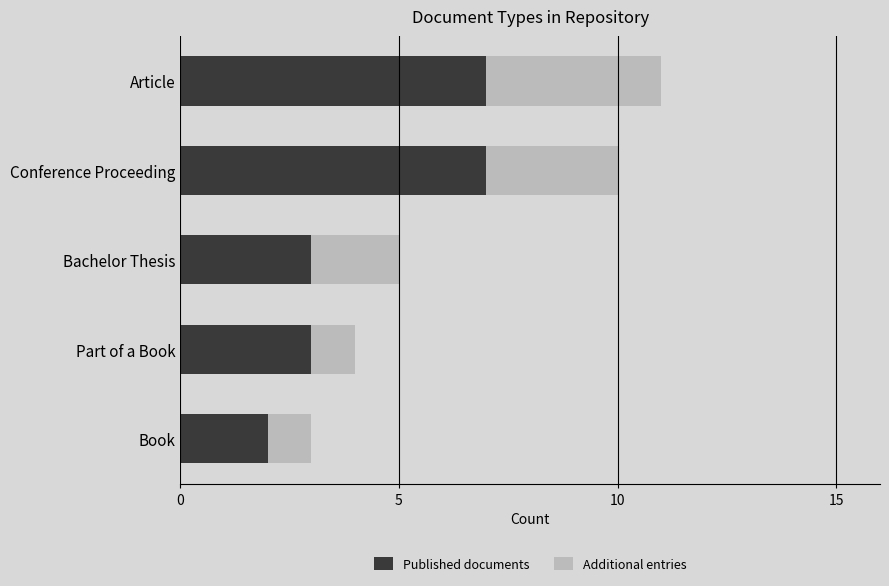

What is the sum of the Published documents values at Bachelor Thesis and Article?

10